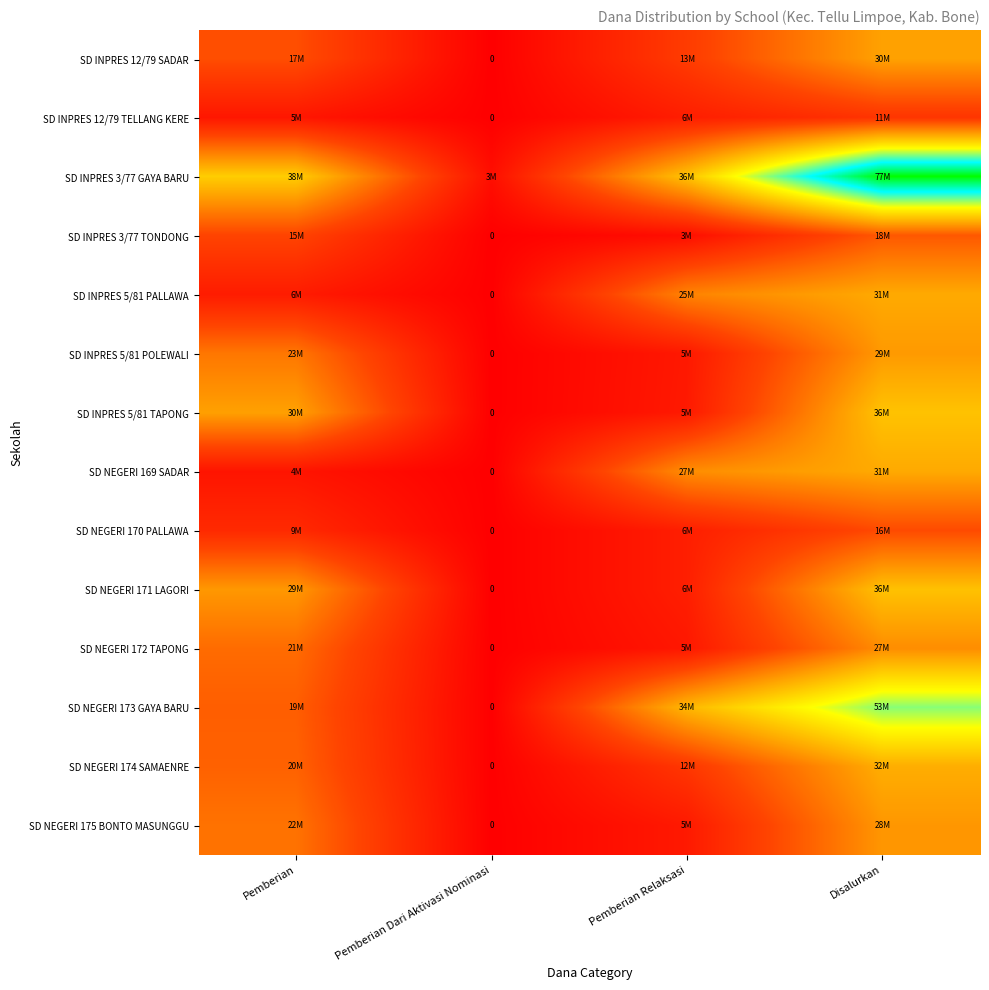

Where is SD INPRES 5/81 POLEWALI nearest to the value 14625000?

Pemberian